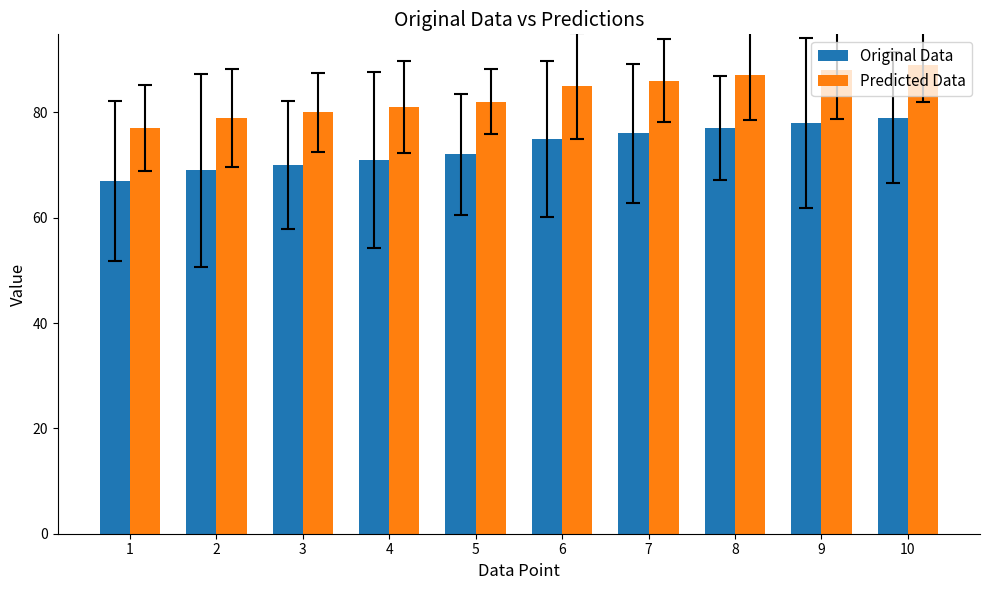

True or false: Original Data has a value of 20 at 1.

False